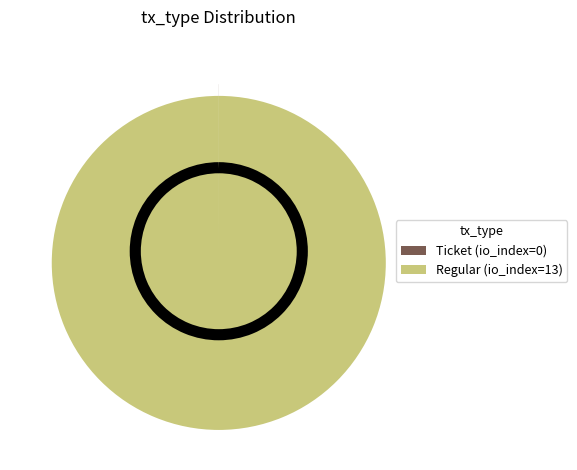

What is the majority slice?

Regular (io_index=13)